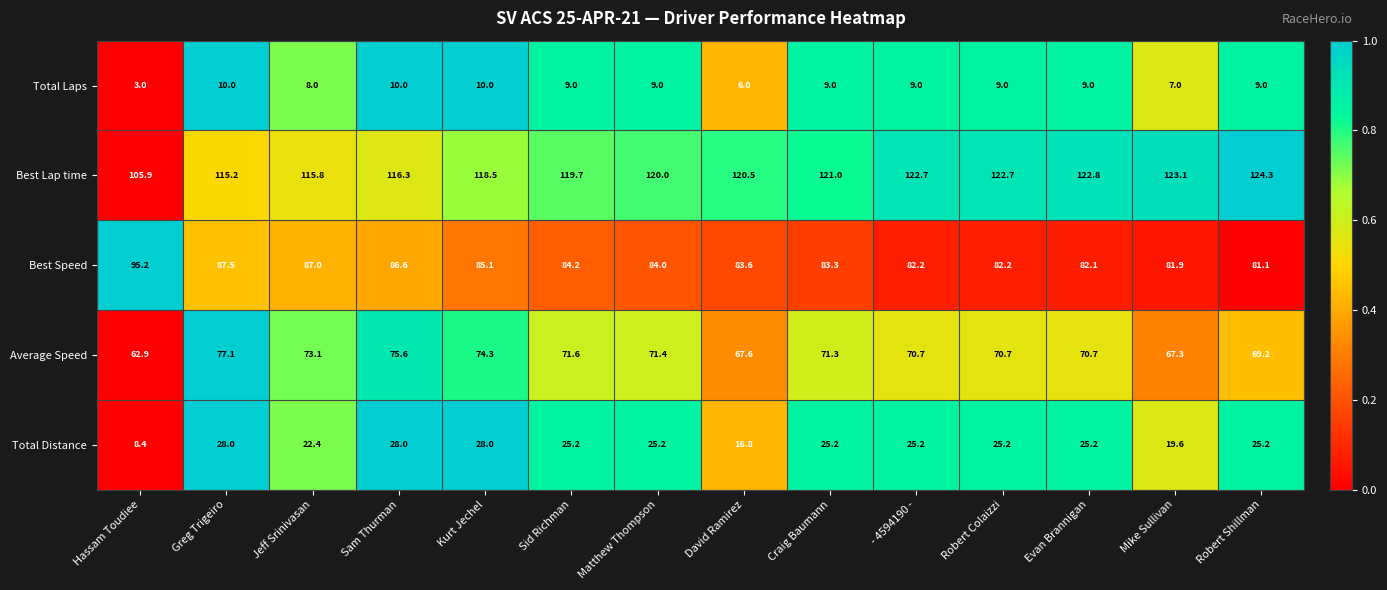

What is the sum of the Total Laps values at David Ramirez and Robert Colaizzi?

15.0